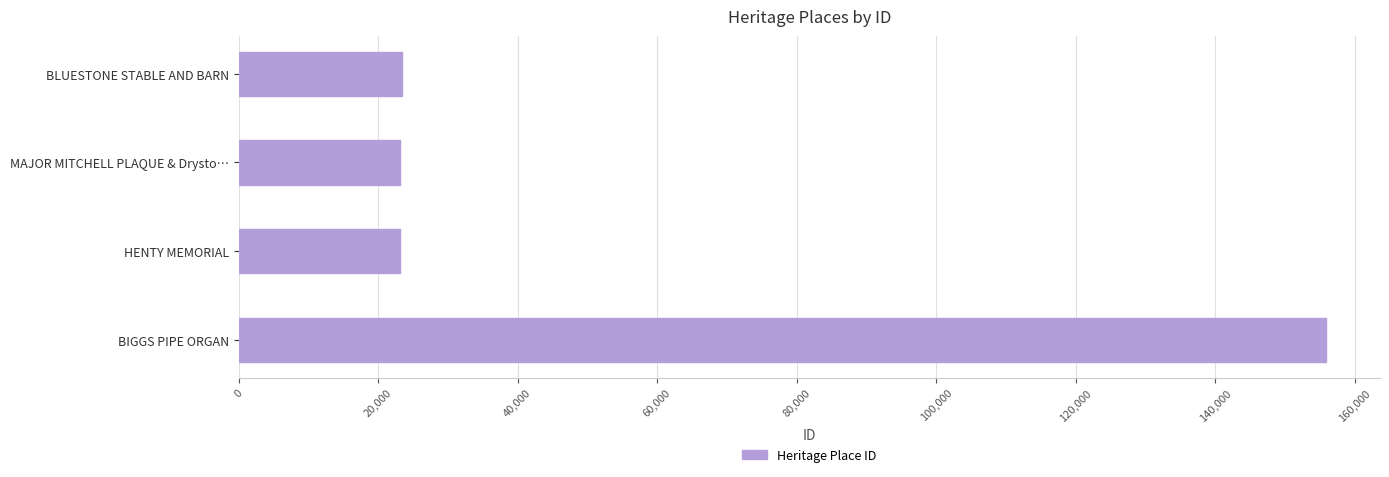

True or false: the data shows 23183 at MAJOR MITCHELL PLAQUE & Drysto….

True